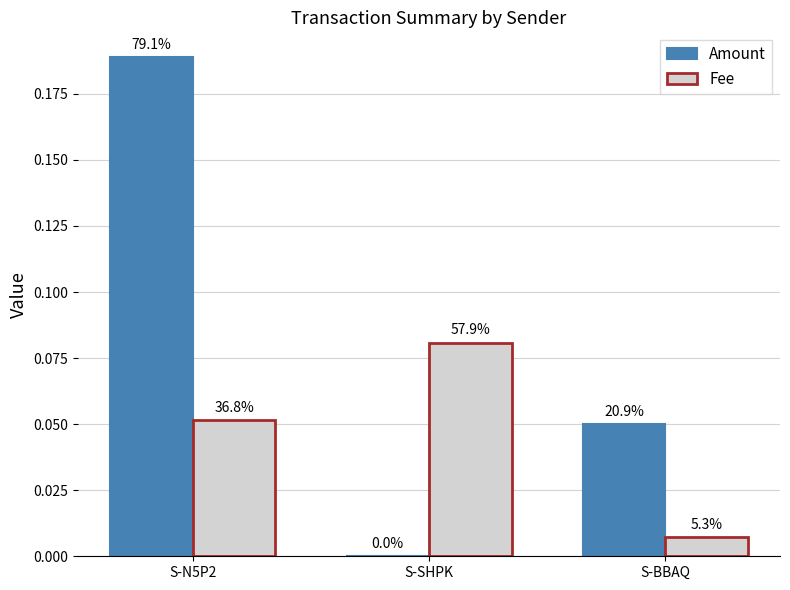

Is it true that Fee equals 0.0 at S-BBAQ?

True